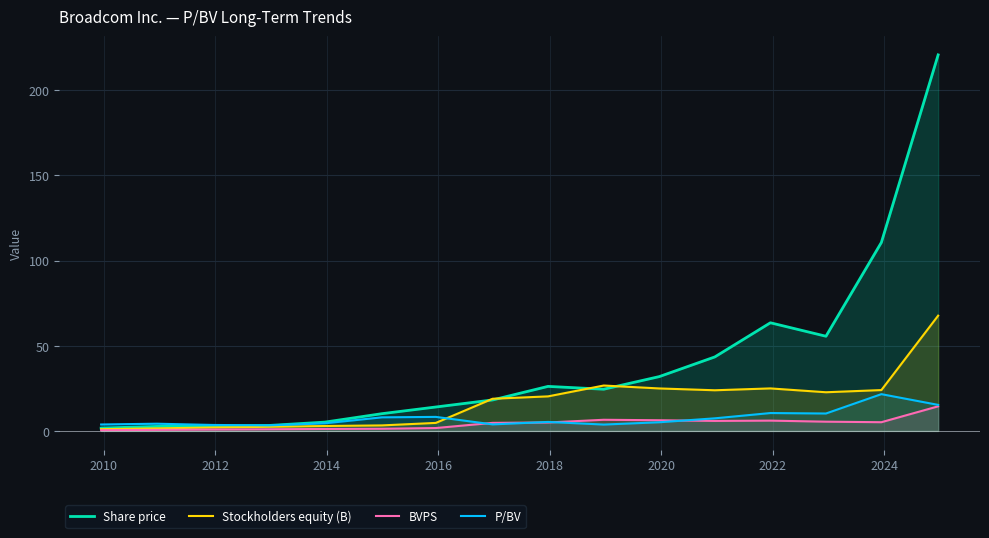

What are all the series names shown in the legend?

Share price, Stockholders equity (B), BVPS, P/BV